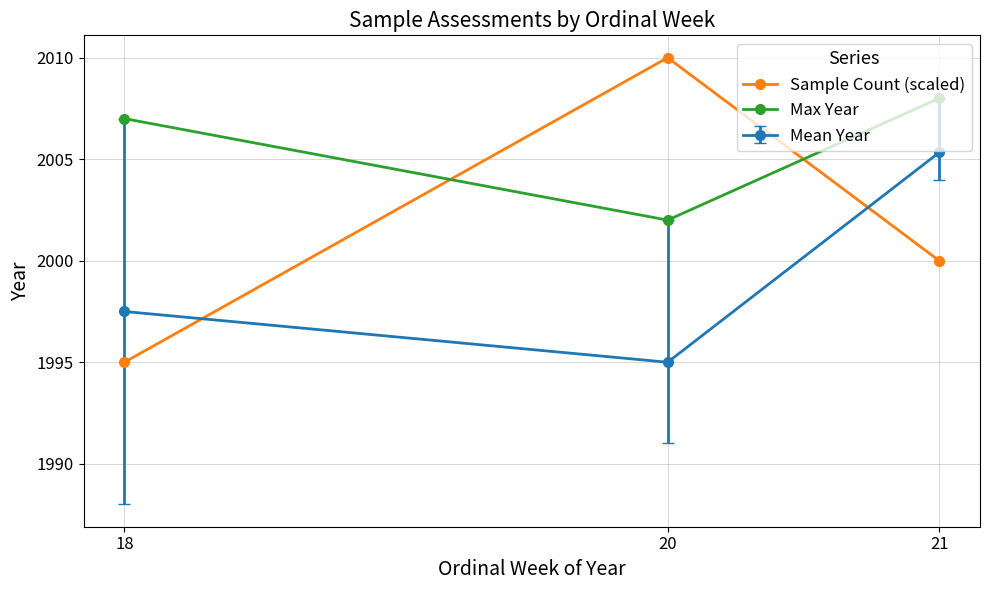

How many values in the Sample Count (scaled) series are below 2000?

1